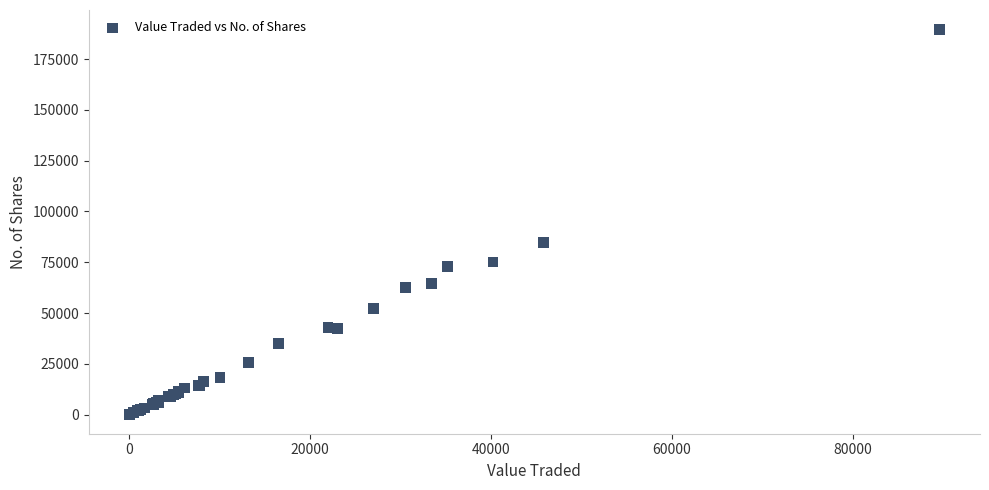

What Y value in the scatter plot is closest to 94900?

84571